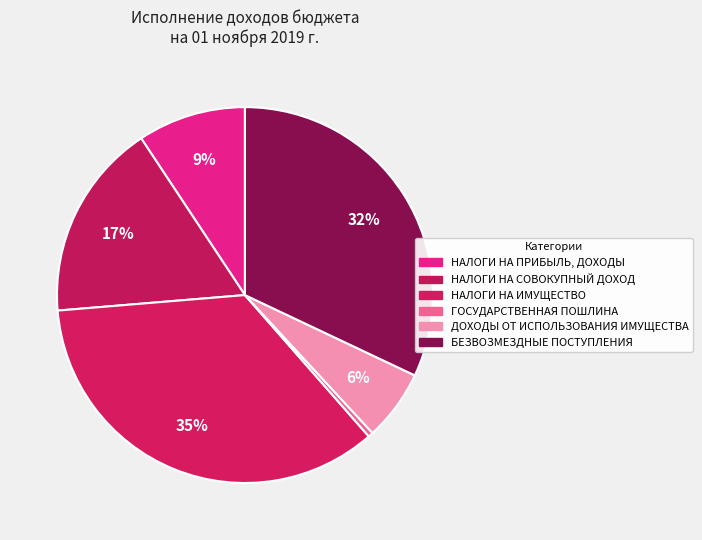

To the nearest percent, what is the average slice percentage?

17%